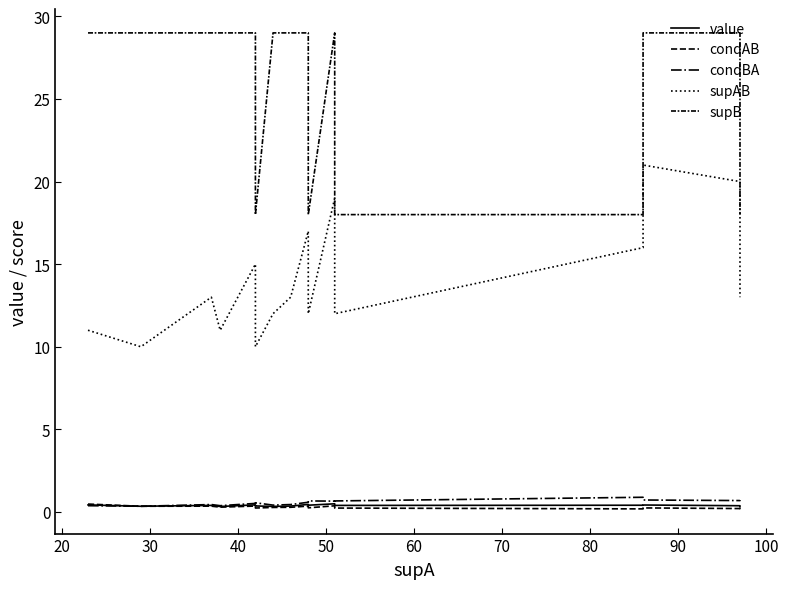

What is the approximate value of condAB at 40?

0.3